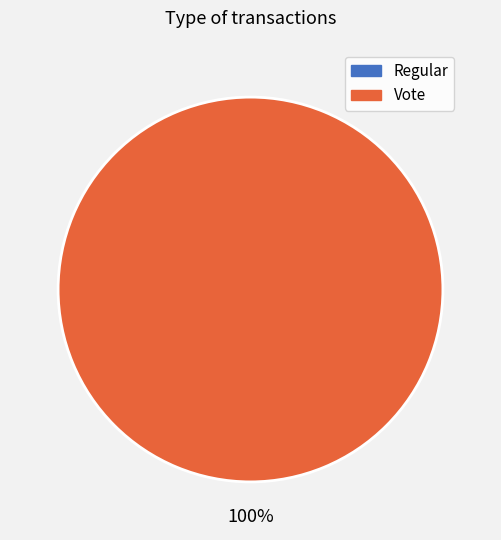

Count the number of slices in the pie.

1